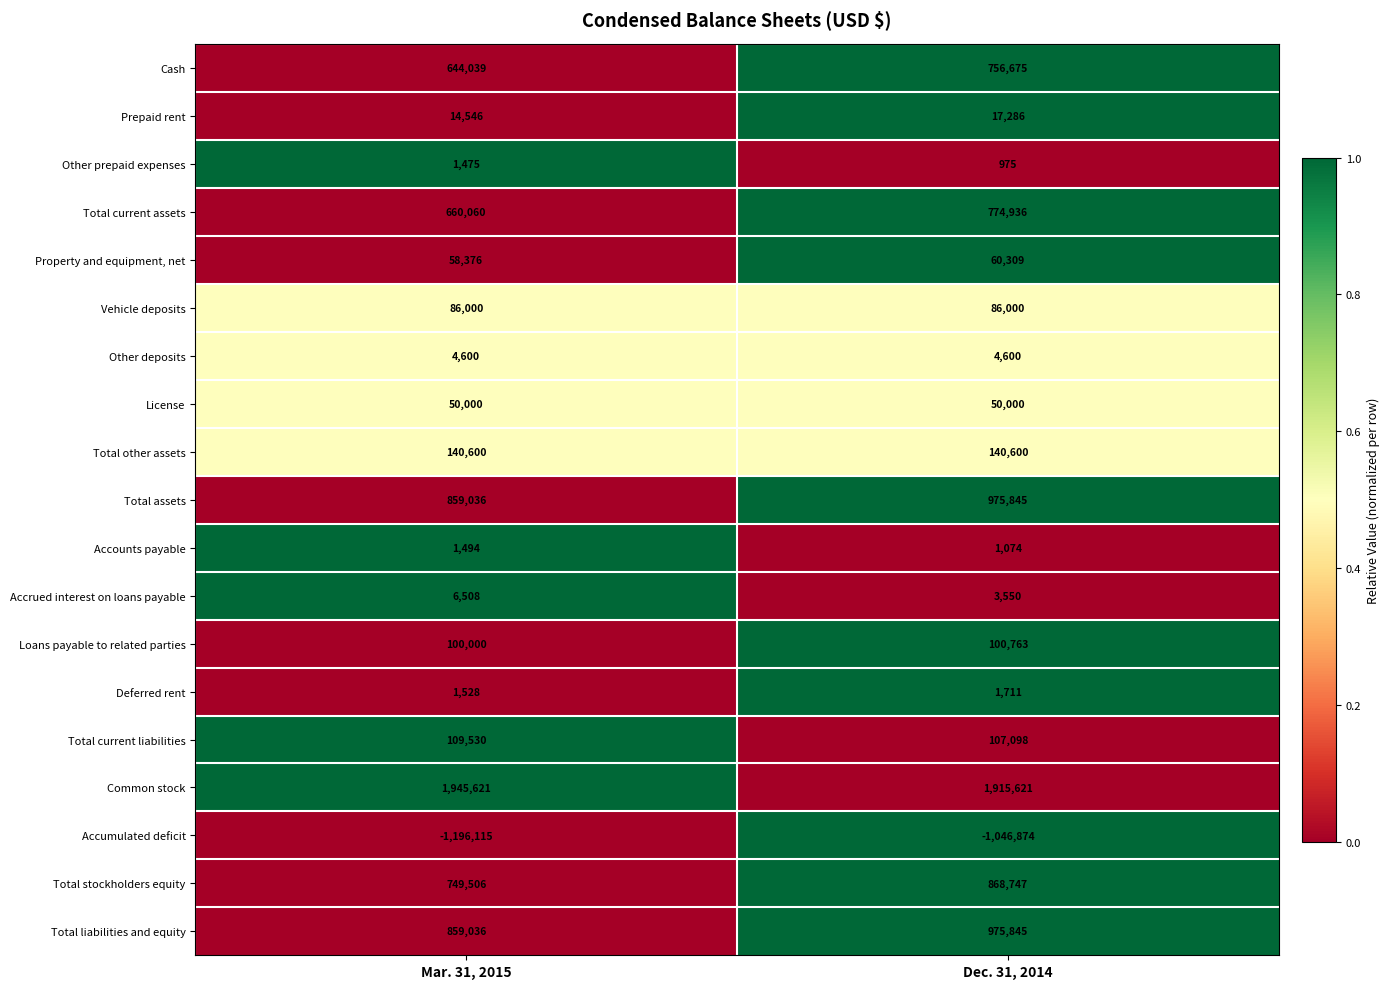

What is the smallest value displayed?

-1196115